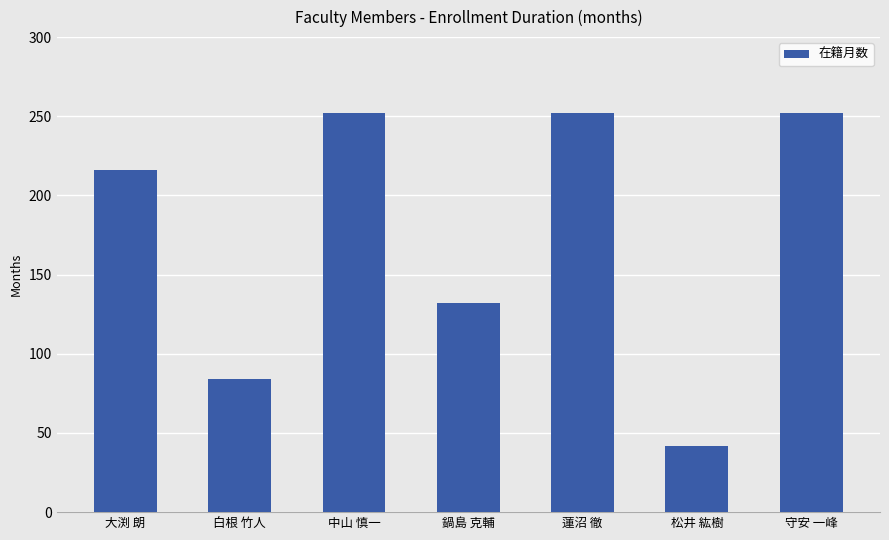

Count the number of data series in this chart.

1